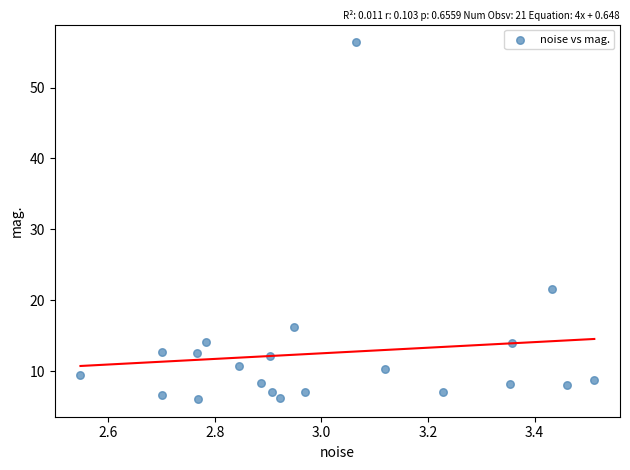

What Y value in the scatter plot is closest to 31?

21.6